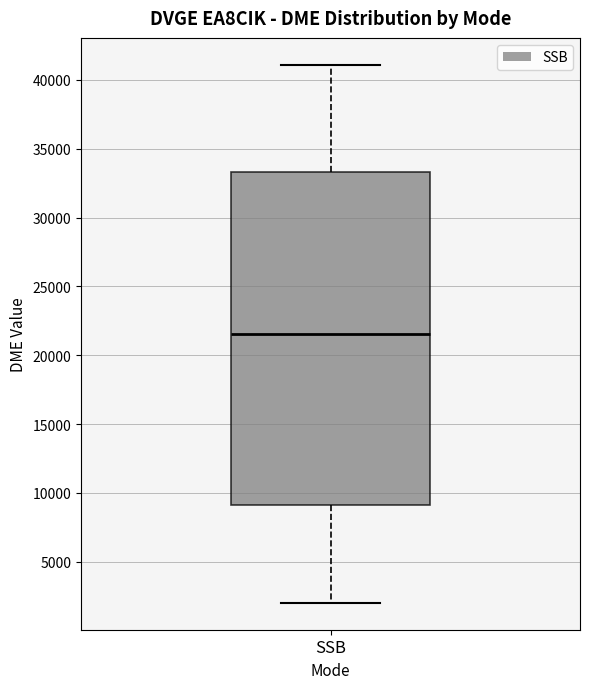

Where is the lower edge of the box for SSB on the y-axis? The values are not printed on the chart, so give them approximately, as read against the axis.

9000